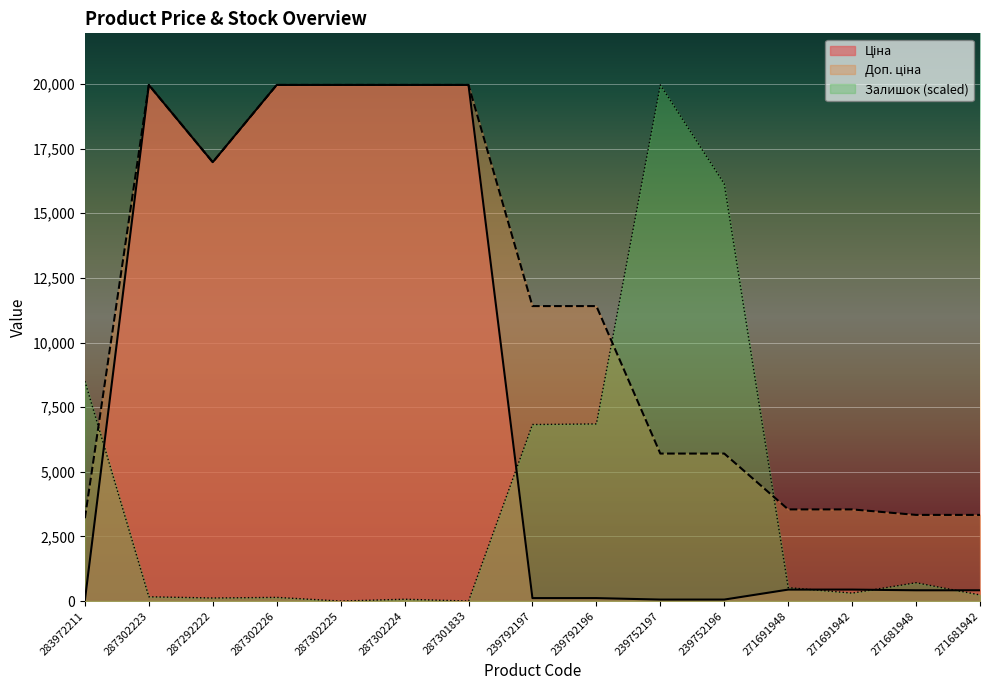

Which series changed the most between 287302226 and 287302224?

Залишок